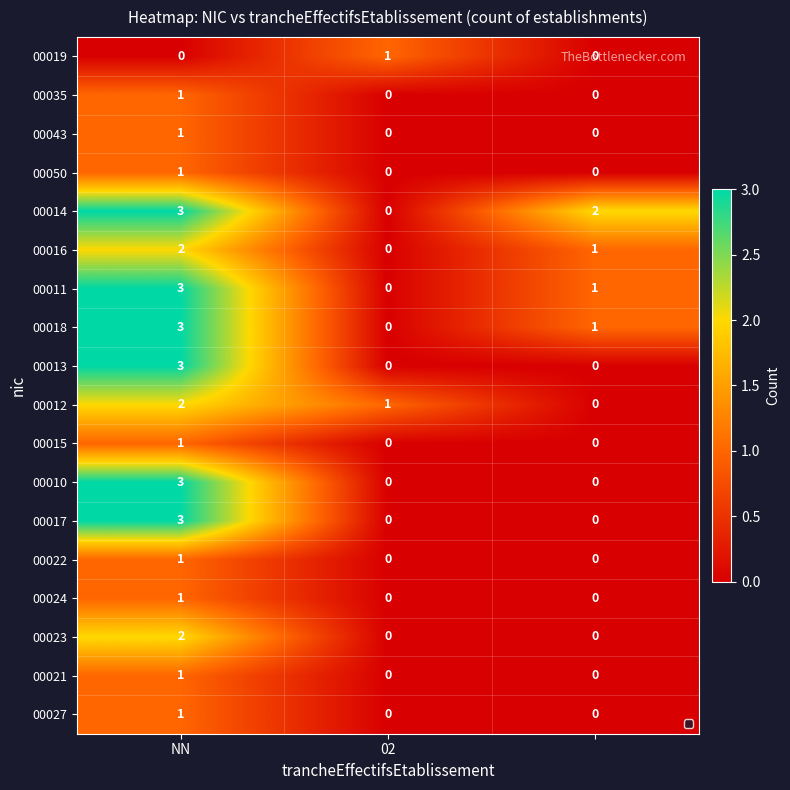

How many values in 00050 are above zero?

1